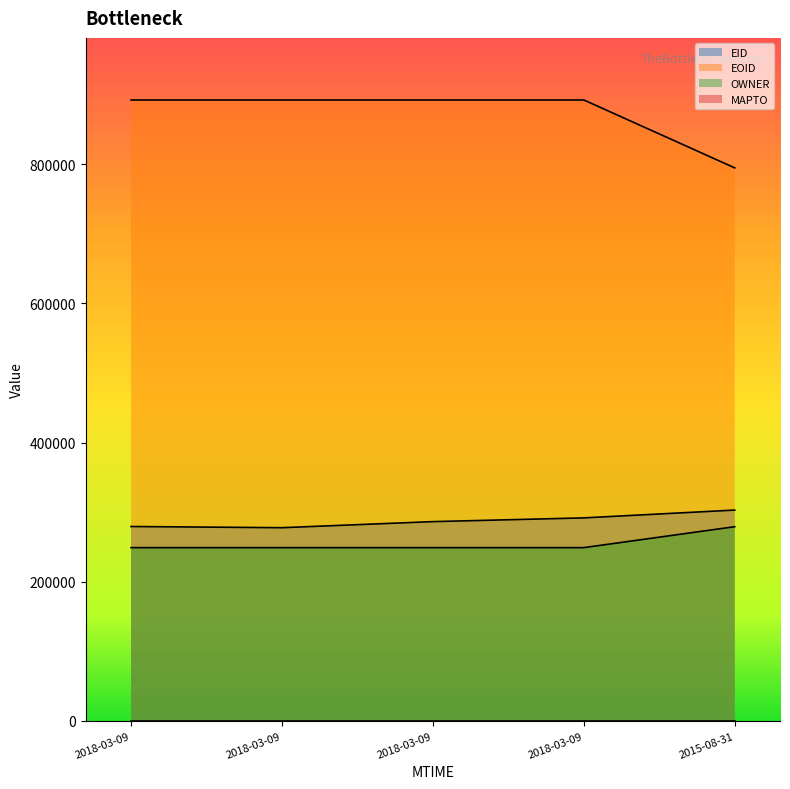

Does the chart display data point markers on the line(s)?

No